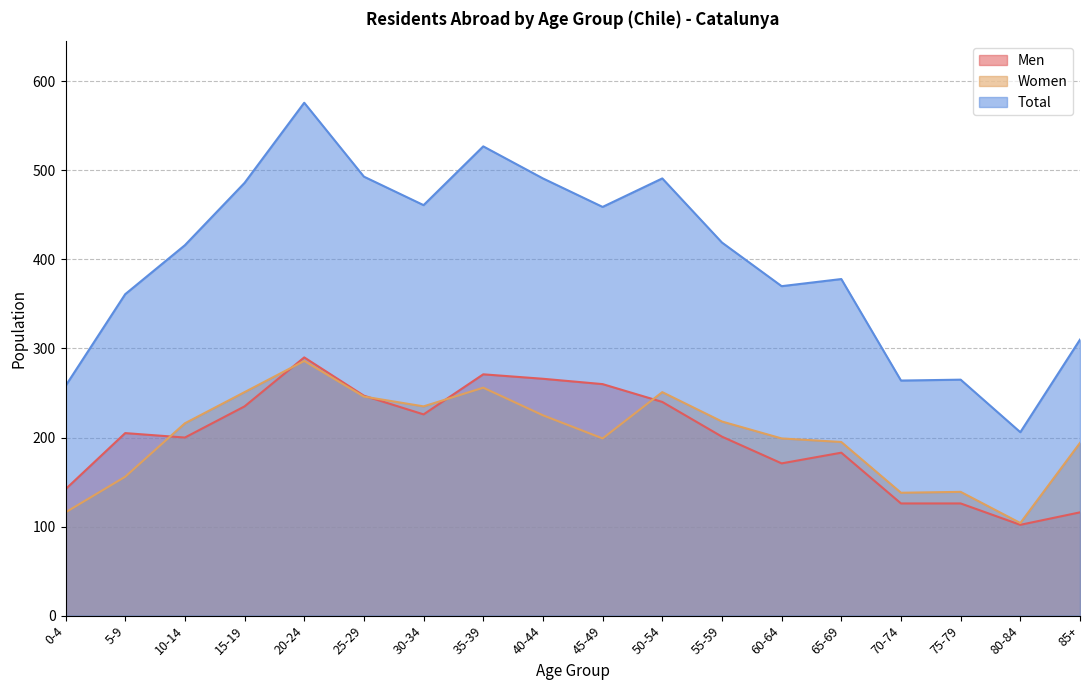

Which series has the largest range (max minus min)?

Total